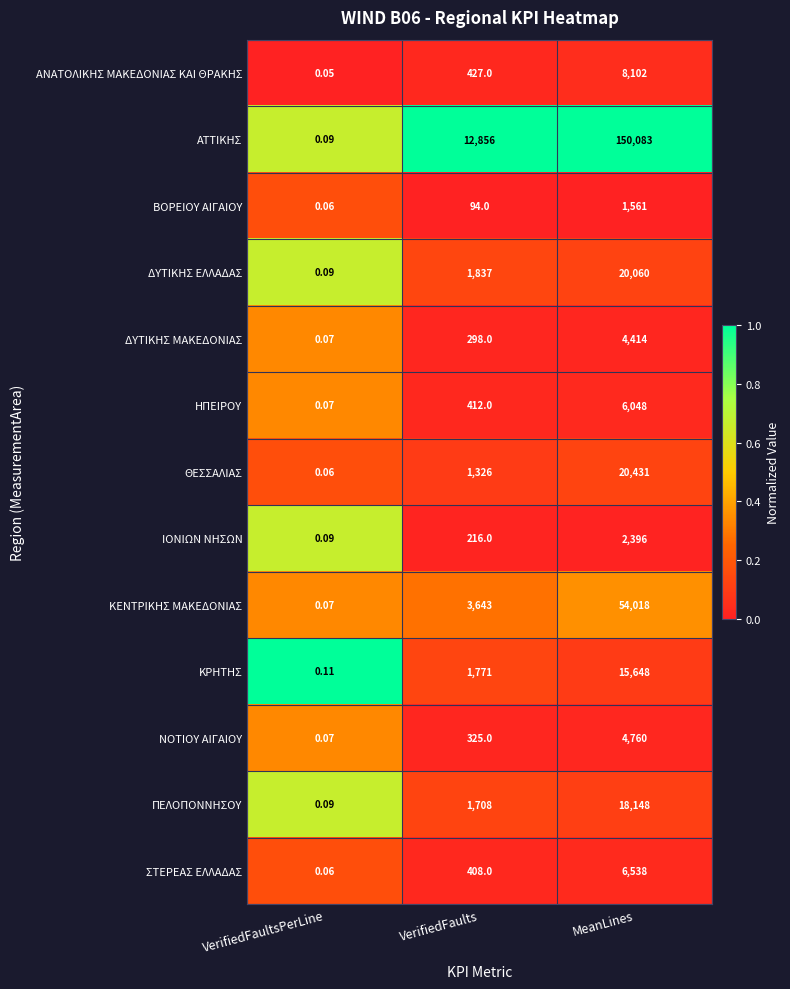

Which series changed the most between VerifiedFaultsPerLine and VerifiedFaults?

ΑΤΤΙΚΗΣ